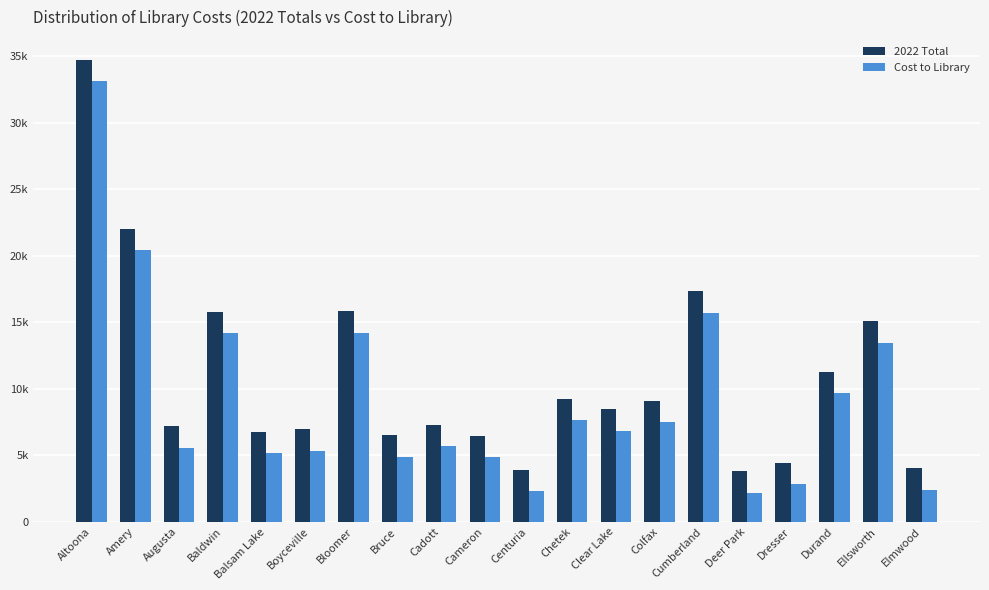

What is the sum of the Cost to Library values at Cadott and Balsam Lake?

10870